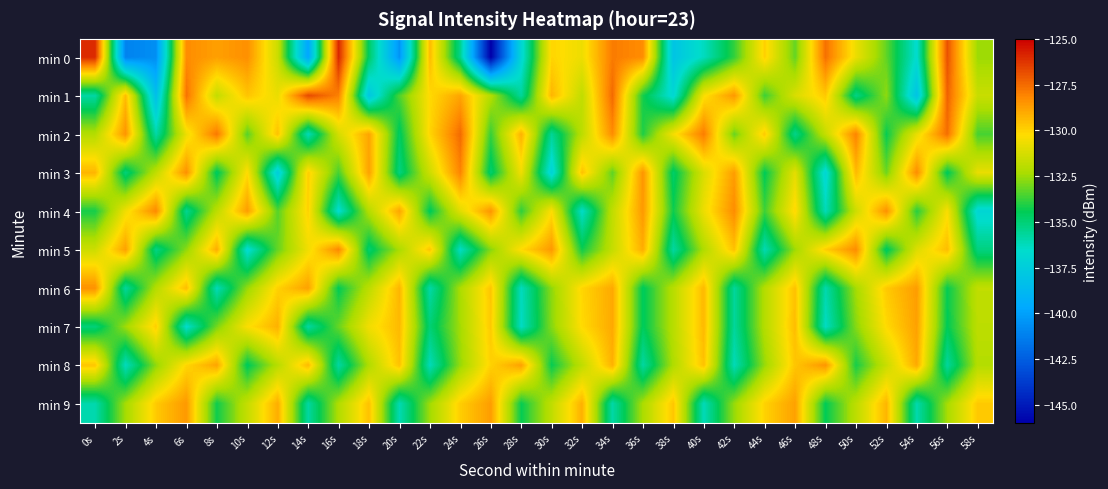

At which category is the sum across all series the highest?

34s